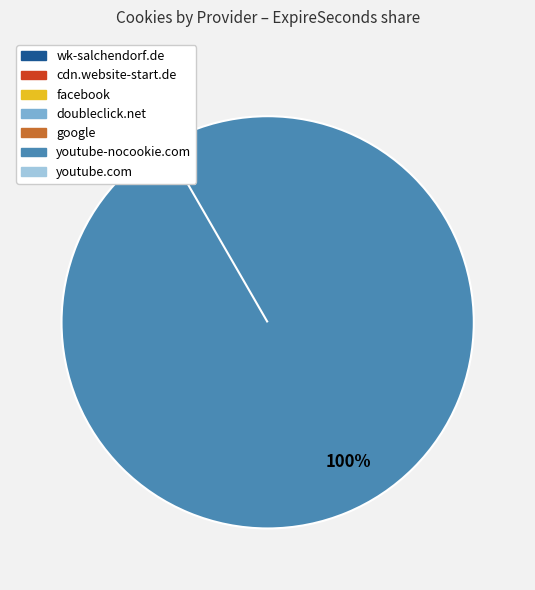

To the nearest percent, what is the average slice percentage?

14%